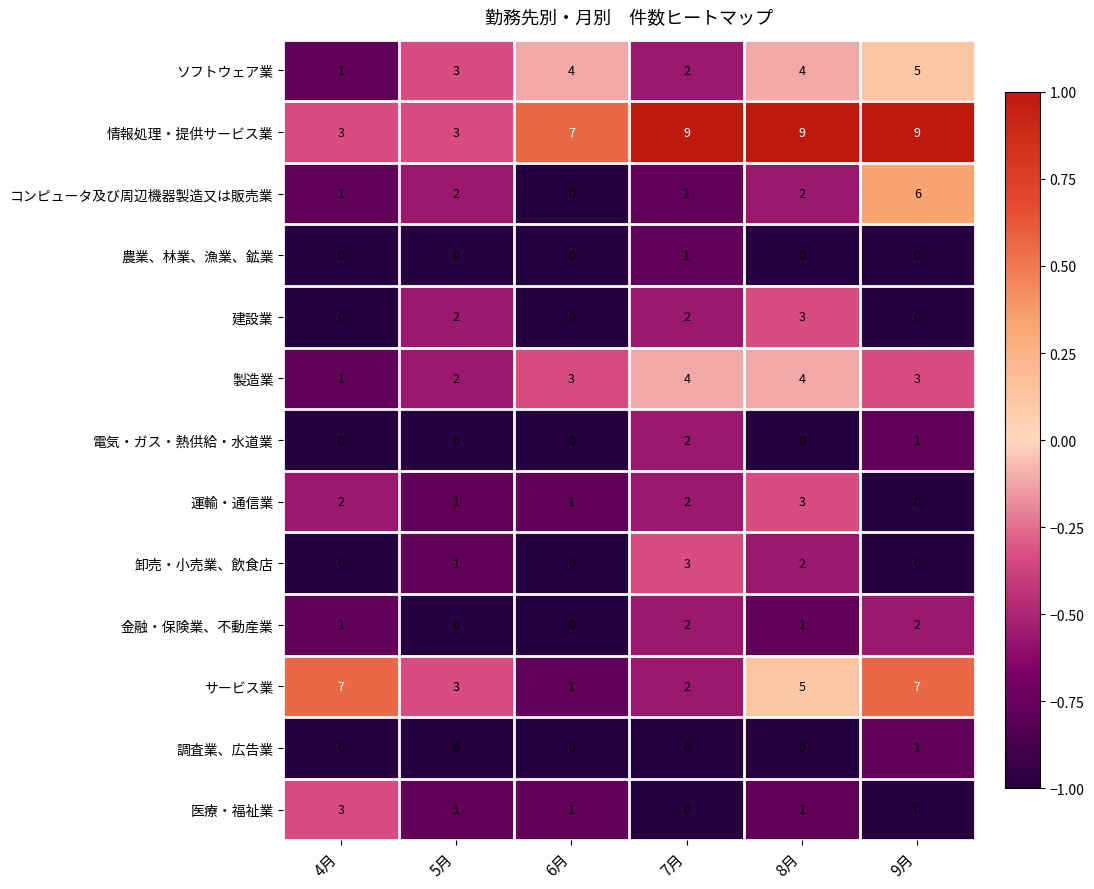

How many 情報処理・提供サービス業 values are between 3 and 9?

6